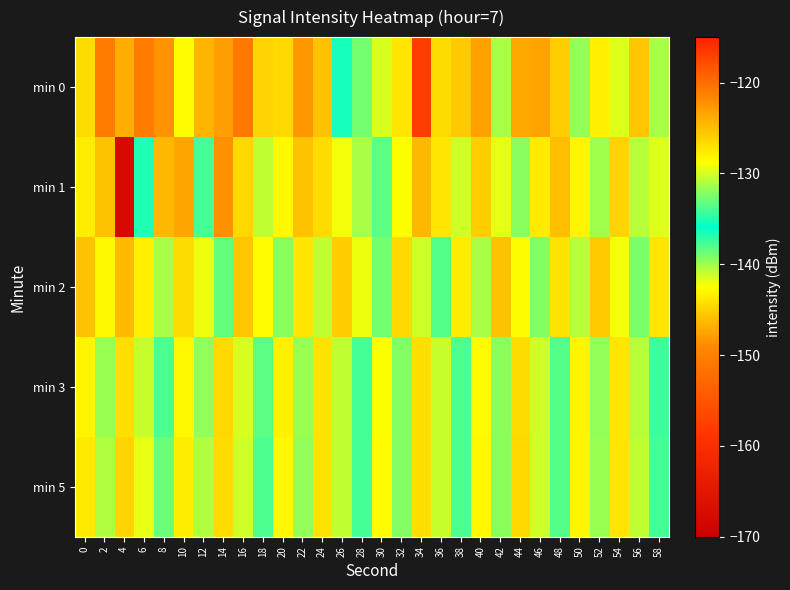

At how many categories does at least one series exceed -162?

30